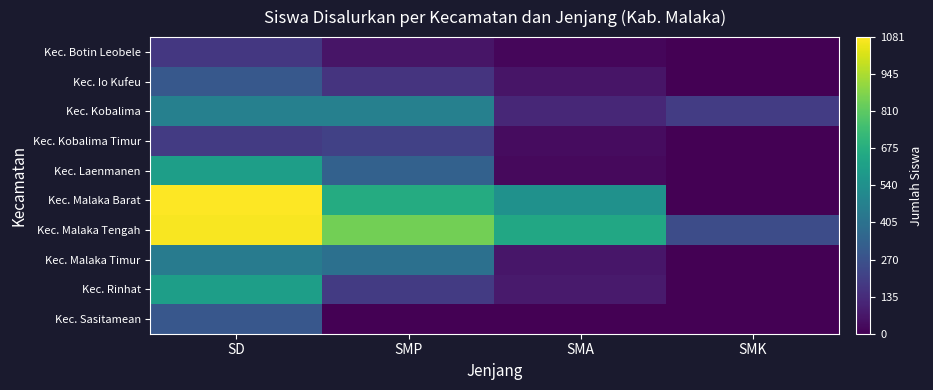

Reading left to right, list all the values displayed in this chart.

Kec. Botin Leobele: SD=175	SMP=62	SMA=20	SMK=0
Kec. Io Kufeu: SD=296	SMP=161	SMA=63	SMK=0
Kec. Kobalima: SD=470	SMP=471	SMA=120	SMK=192
Kec. Kobalima Timur: SD=188	SMP=207	SMA=37	SMK=0
Kec. Laenmanen: SD=605	SMP=335	SMA=28	SMK=0
Kec. Malaka Barat: SD=1081	SMP=663	SMA=546	SMK=0
Kec. Malaka Tengah: SD=1072	SMP=852	SMA=648	SMK=253
Kec. Malaka Timur: SD=448	SMP=398	SMA=66	SMK=0
Kec. Rinhat: SD=605	SMP=189	SMA=80	SMK=0
Kec. Sasitamean: SD=293	SMP=0	SMA=0	SMK=0